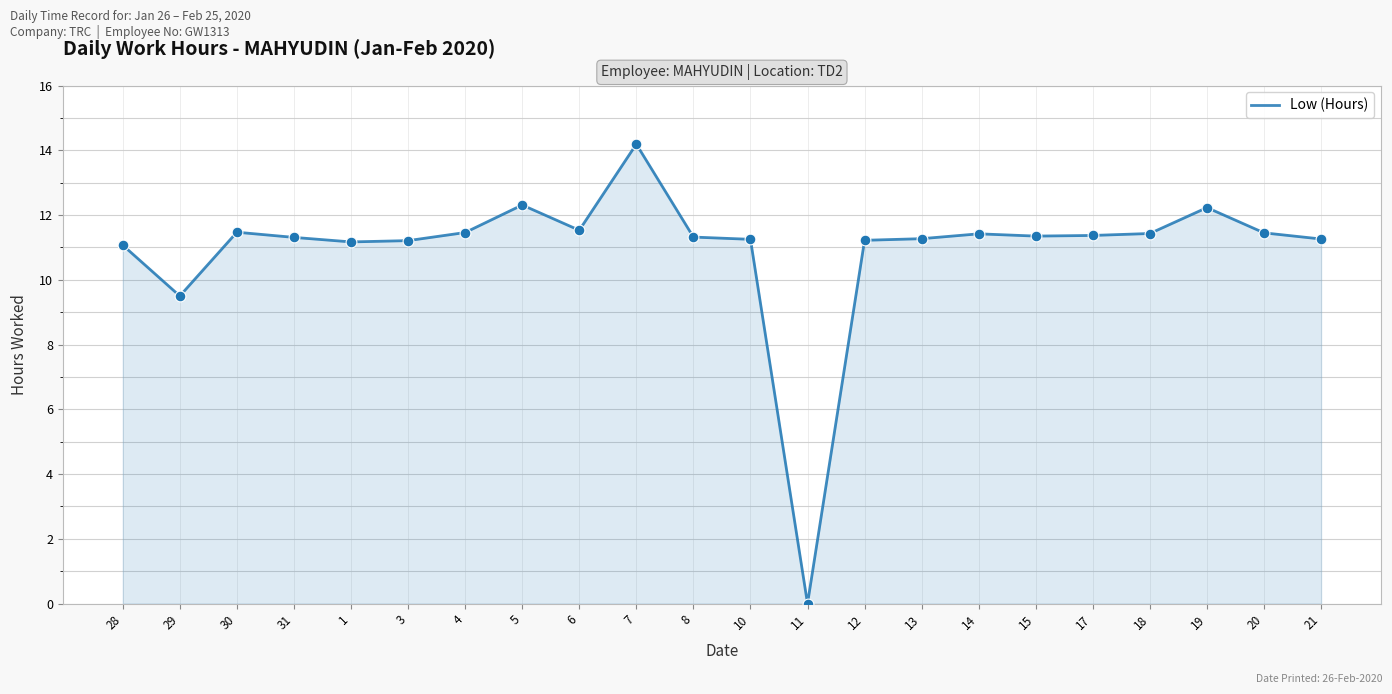

What is the change in value from 17 to 20?

+0.1